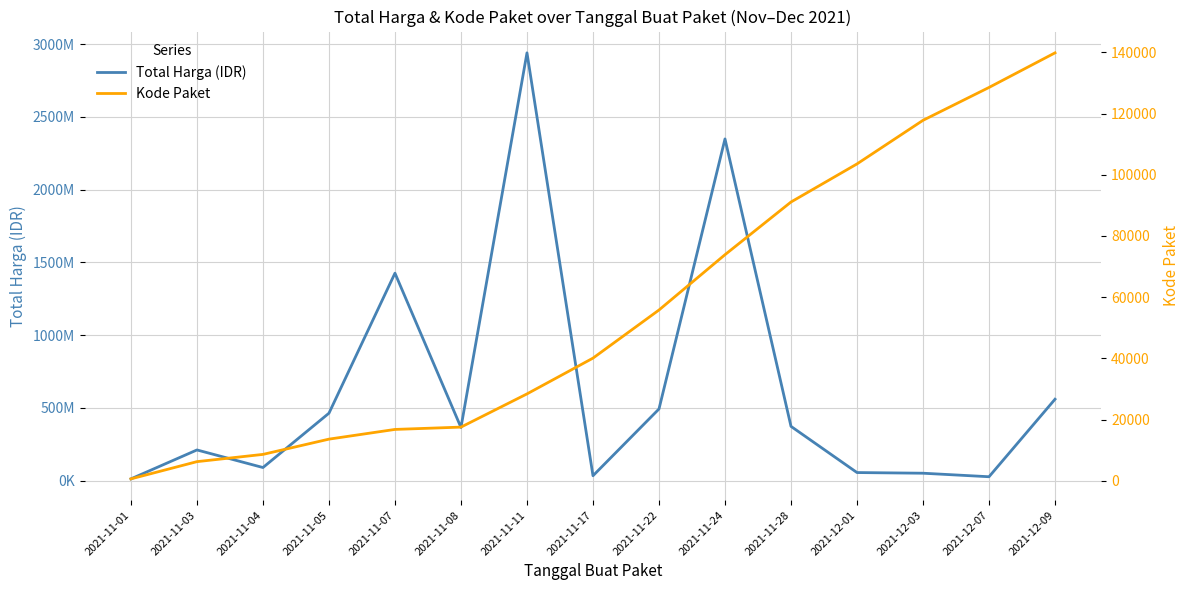

What position from the right is 2021-12-09?

1